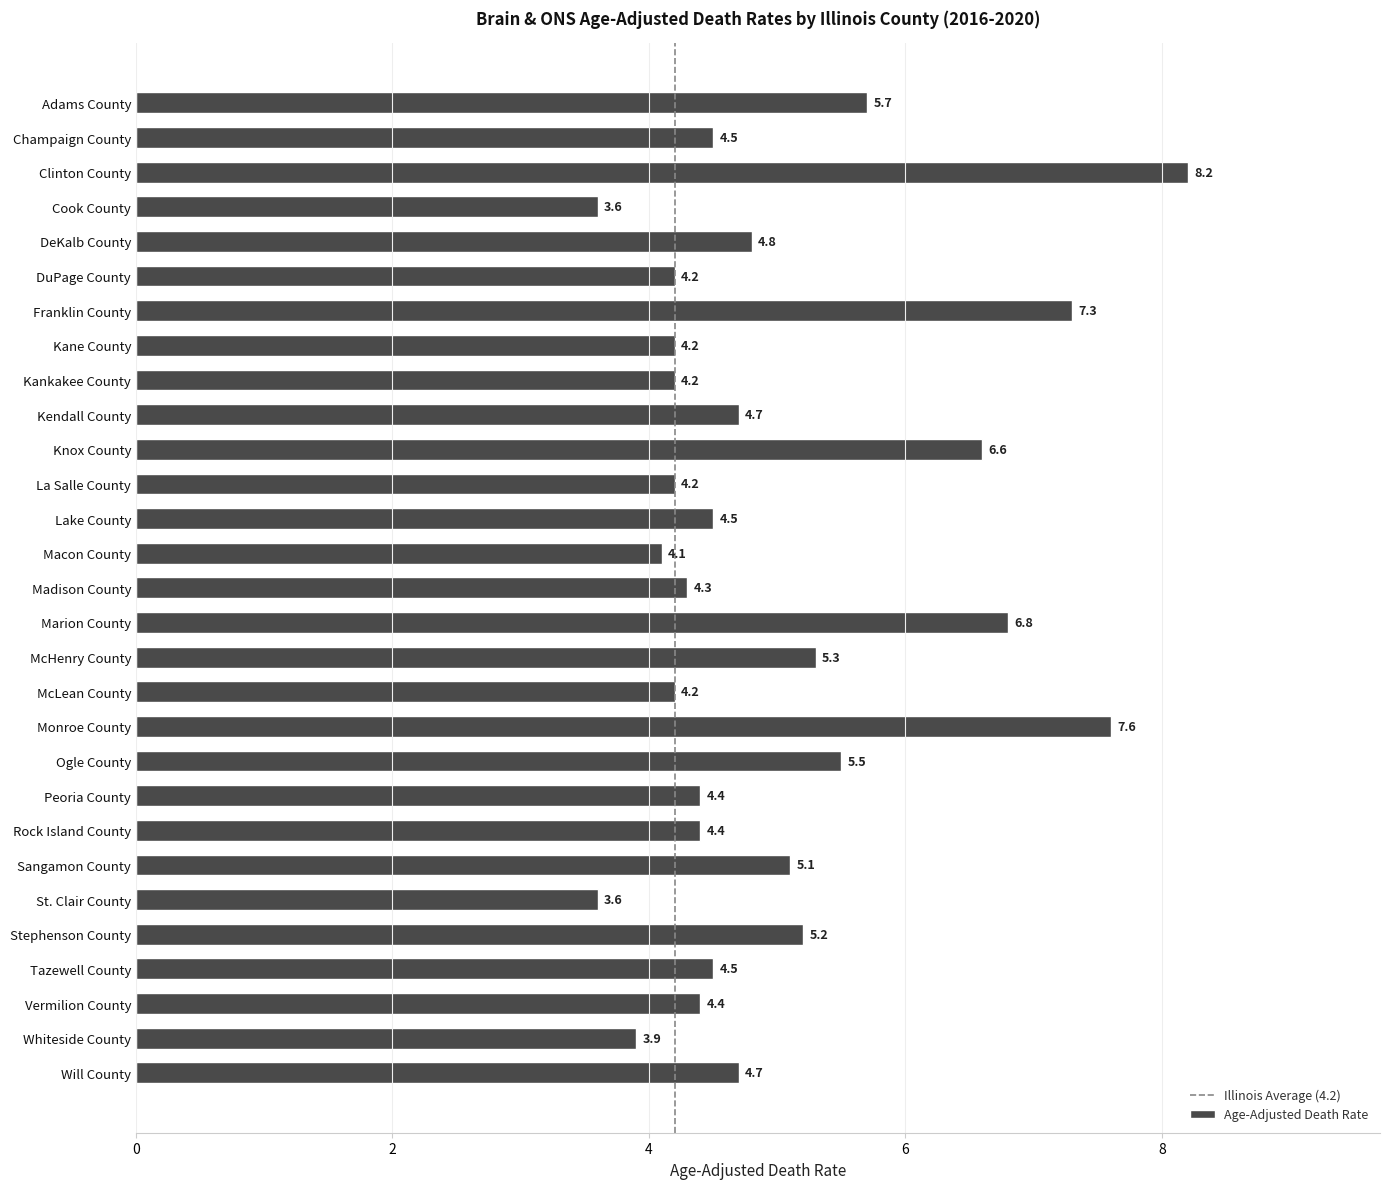

At which category does the chart reach its peak across all series?

Clinton County